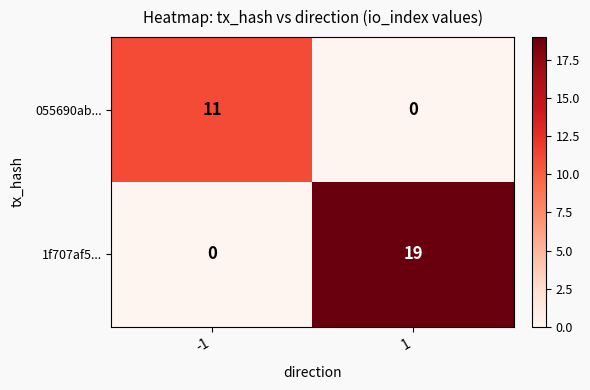

Reading left to right, transcribe all the data shown in this chart.

055690ab...: -1=11	1=0
1f707af5...: -1=0	1=19